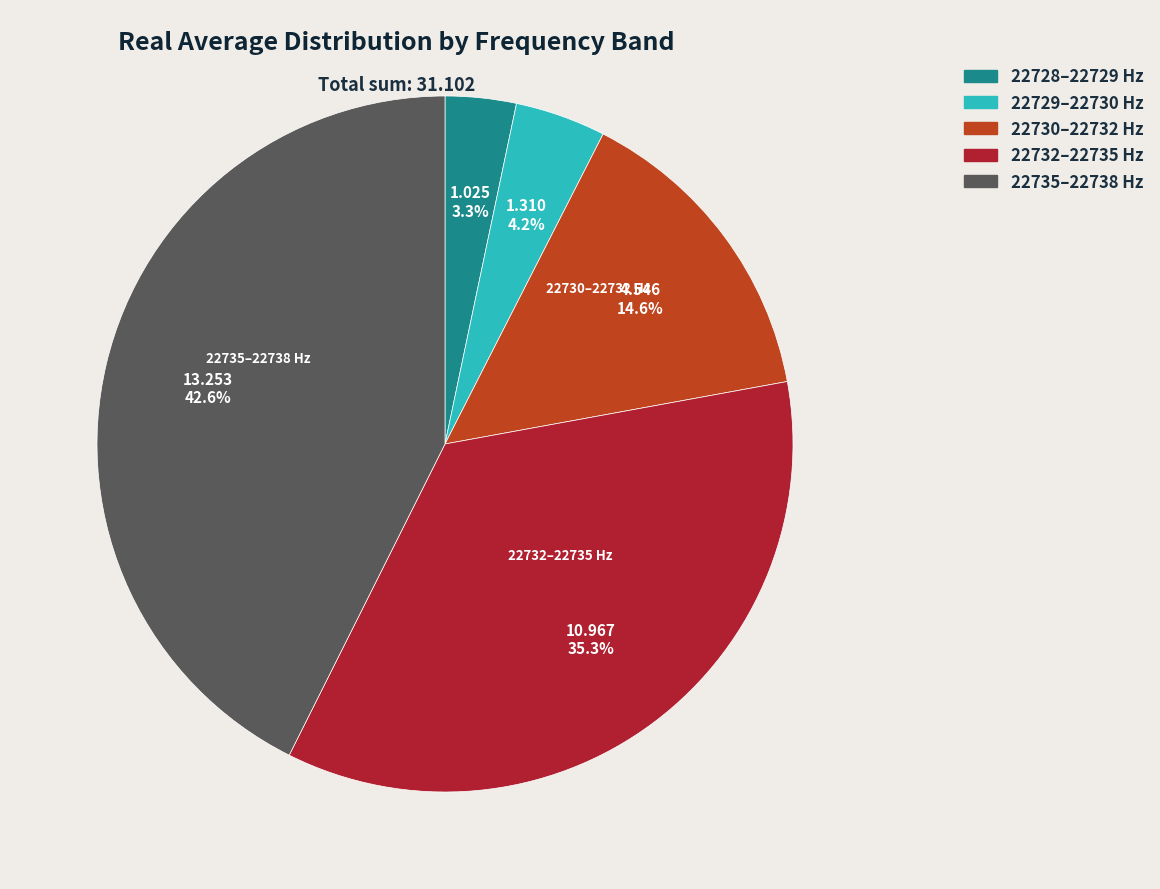

Does any single category account for the majority?

No